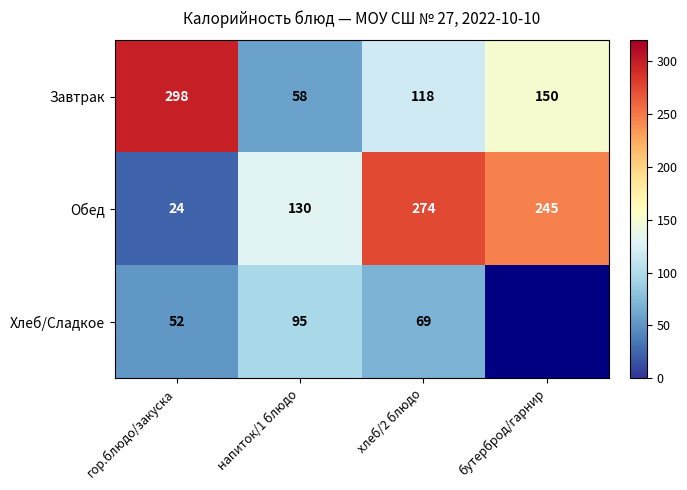

What is the approximate value of Завтрак at бутерброд/гарнир, to the nearest 5?

150